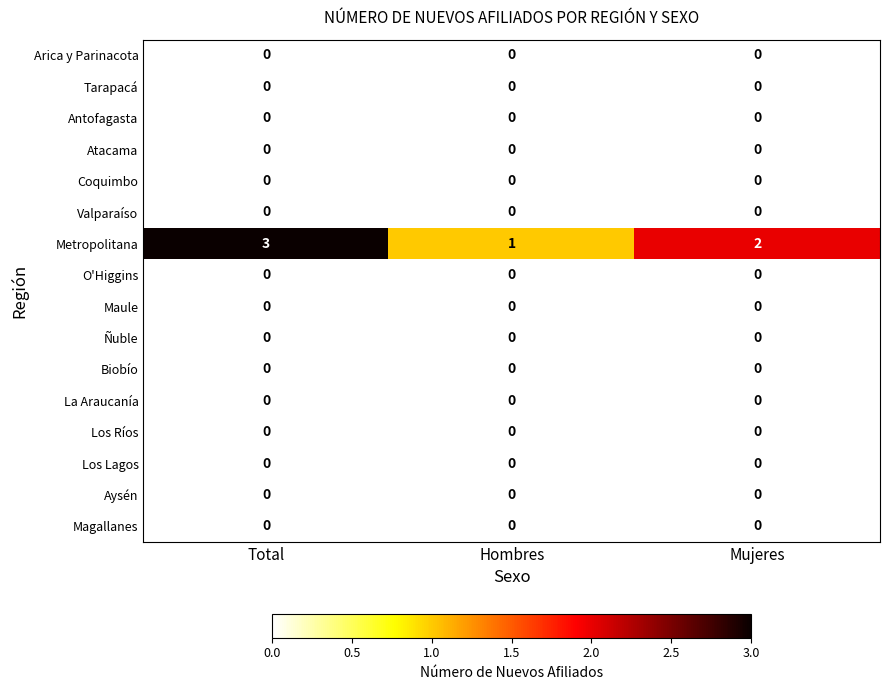

What is the total value across all series at Total?

3